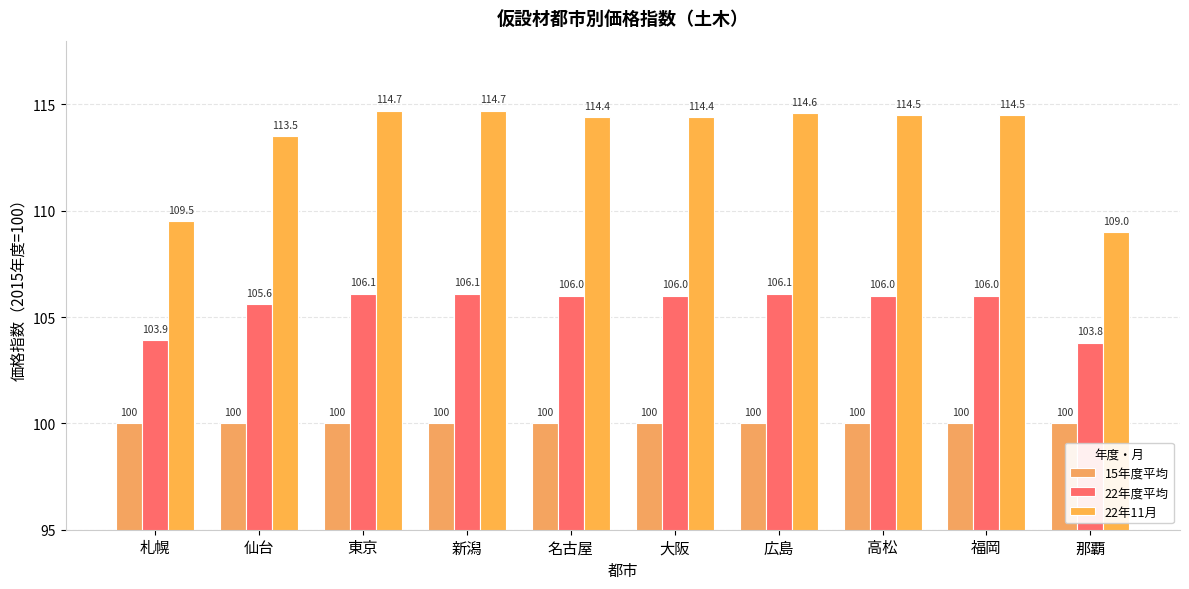

What is the maximum value for 22年度平均?

106.1